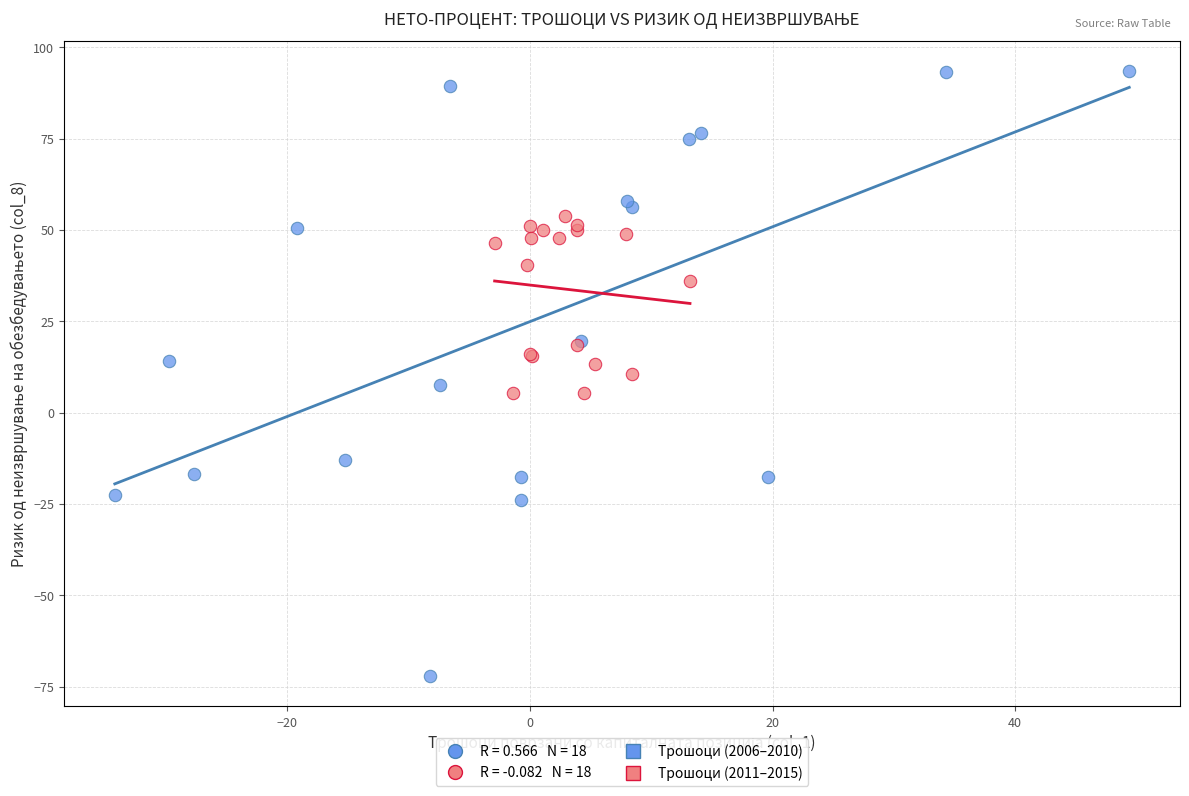

Which series has the largest Y range (max minus min)?

Трошоци (2006–2010)